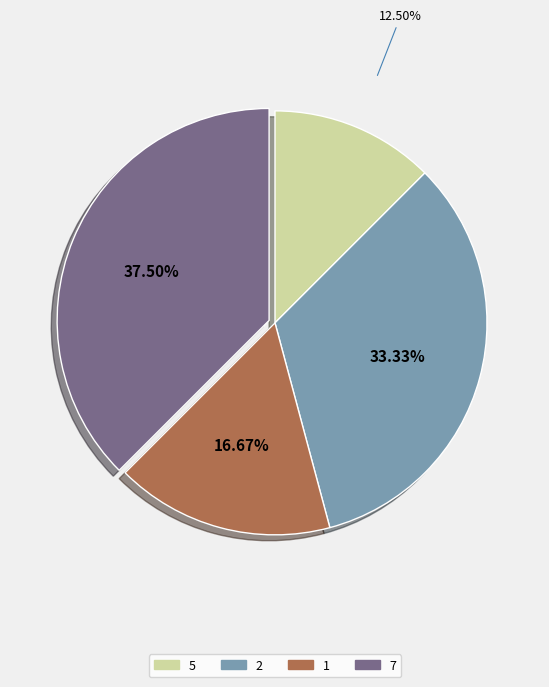

How many slices are in this pie chart?

4